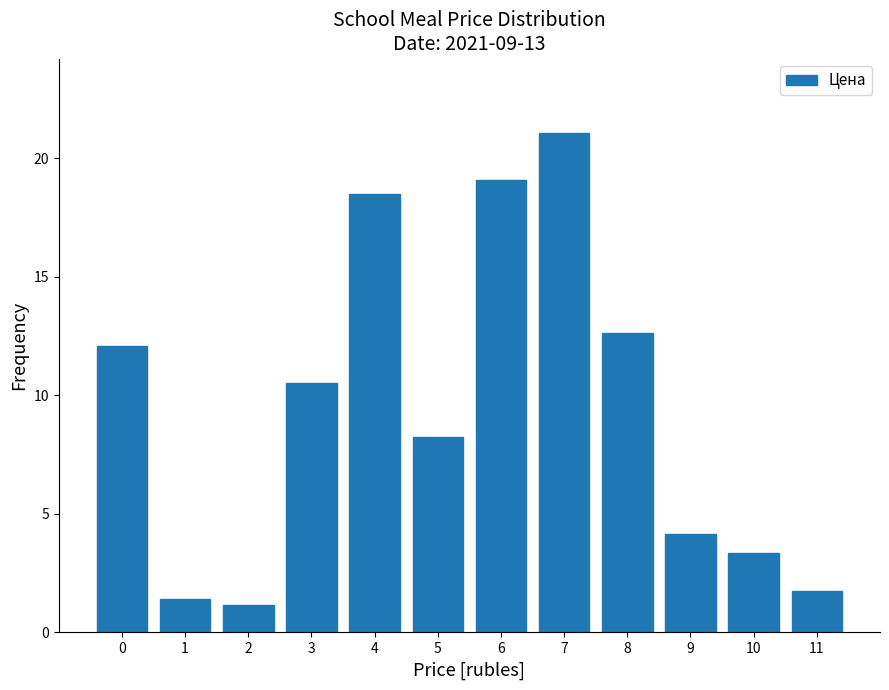

At which label is the value closest to 11?

3